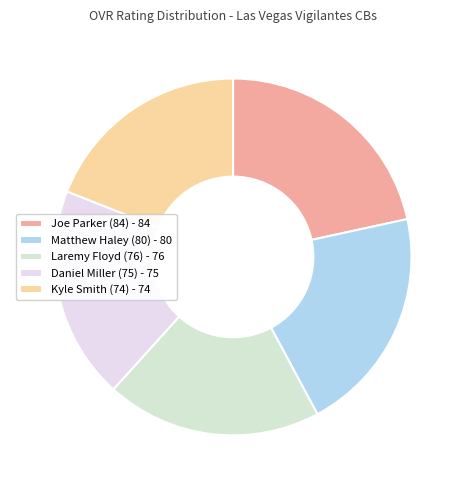

The Matthew Haley (80) slice represents 33% of the pie. True or false?

False